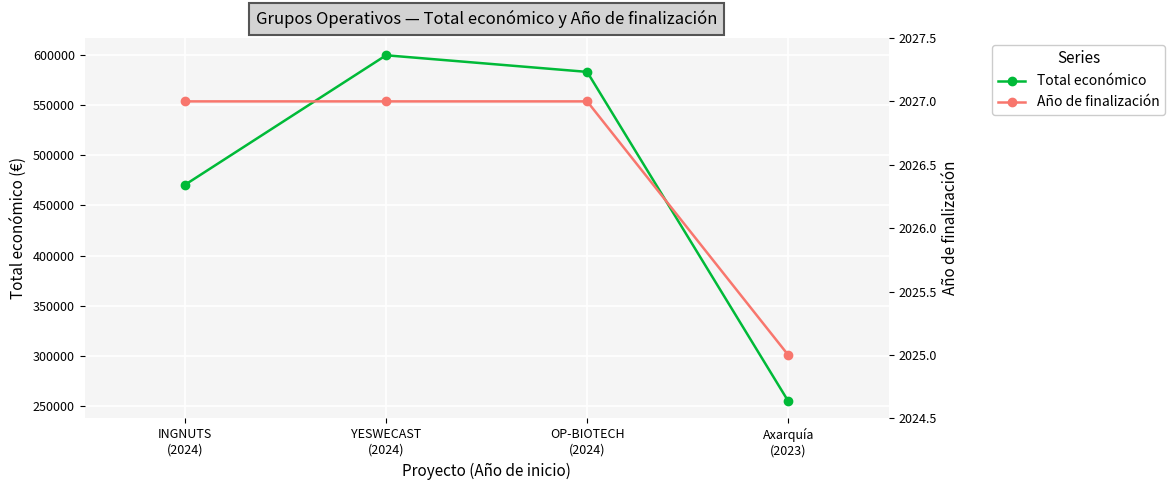

Reading right to left, extract all data points from this chart.

Total económico: 254993	583223	599792	470675
Año de finalización: 2025	2027	2027	2027